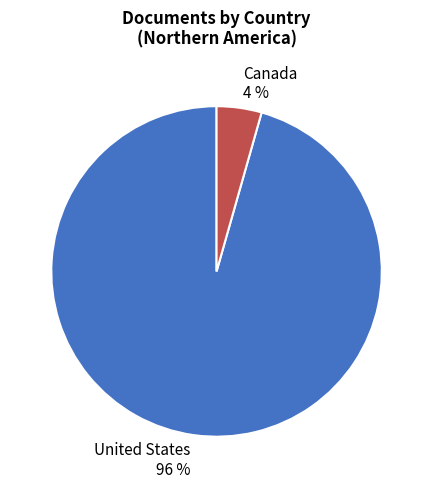

What is the majority slice?

United States